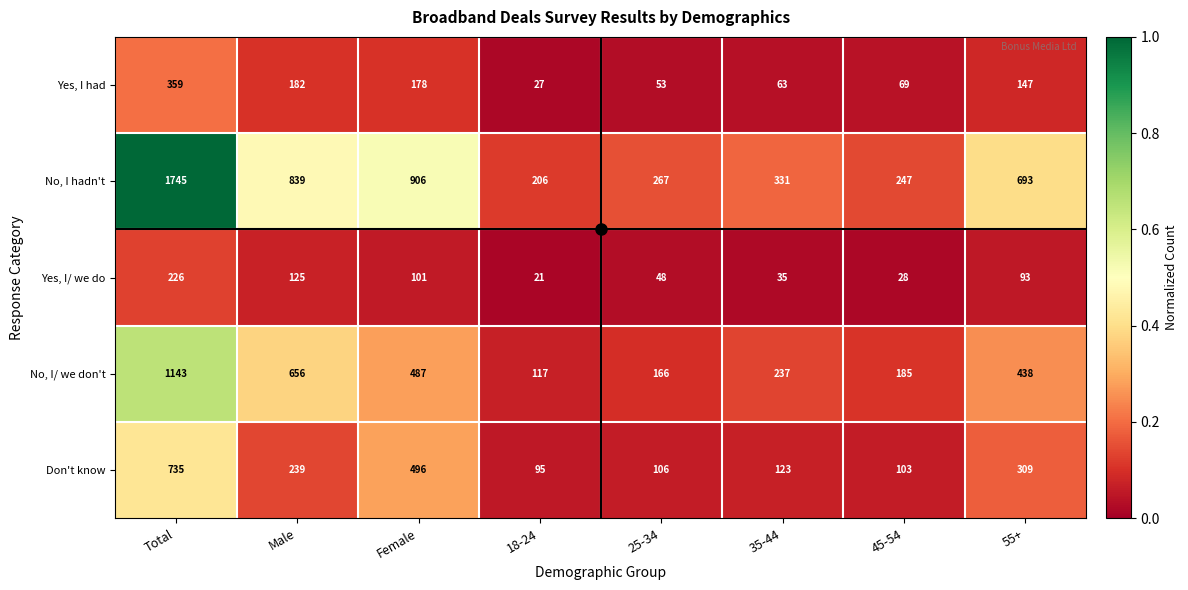

Which series has the largest total across all categories?

No, I hadn't